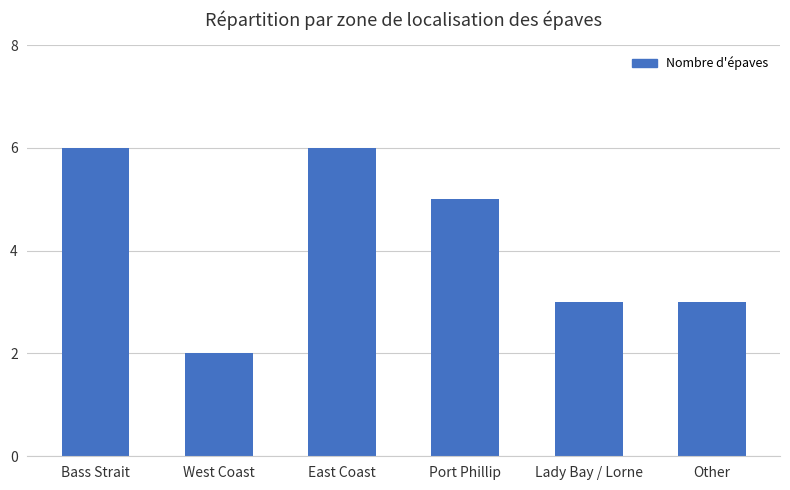

What is the label of the 5th bar from the right?

West Coast